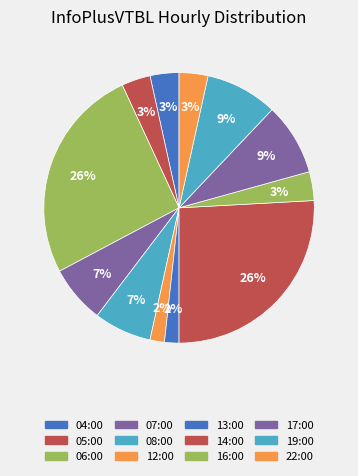

How many segments does this pie chart have?

12